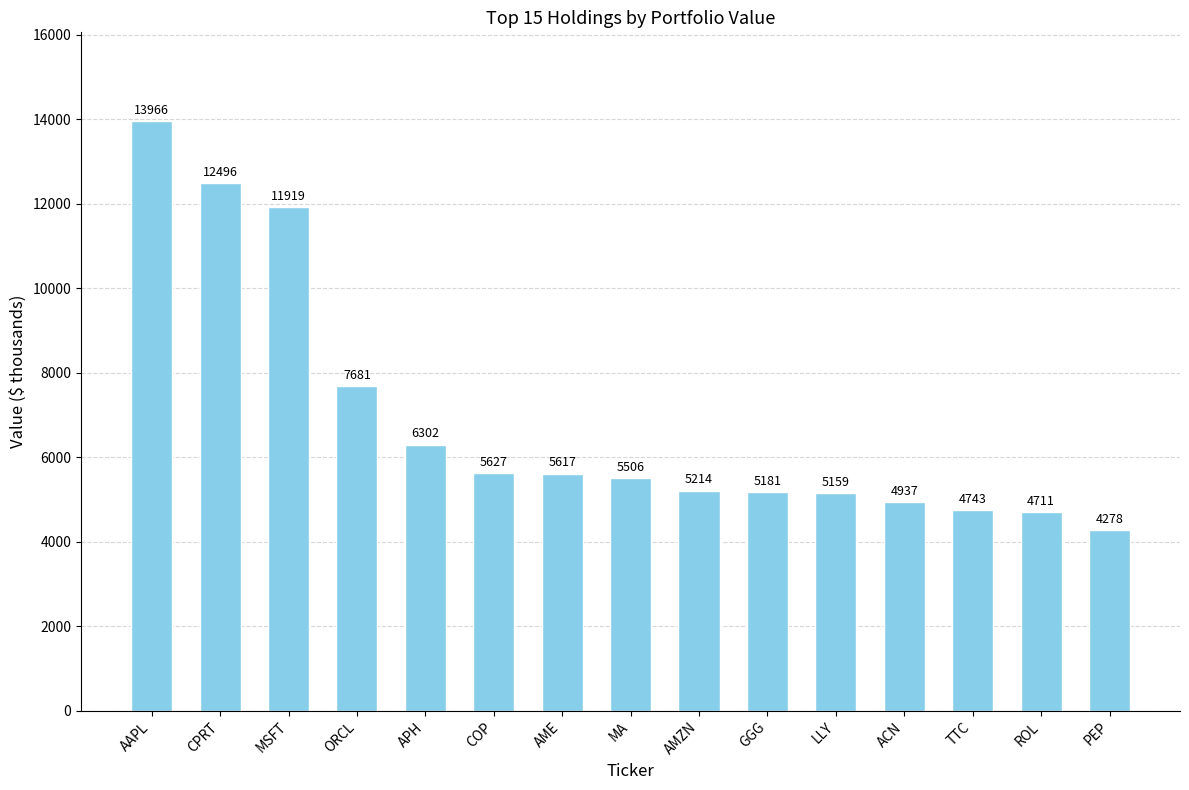

Reading left to right, list all the values displayed in this chart.

AAPL=13966	CPRT=12496	MSFT=11919	ORCL=7681	APH=6302	COP=5627	AME=5617	MA=5506	AMZN=5214	GGG=5181	LLY=5159	ACN=4937	TTC=4743	ROL=4711	PEP=4278